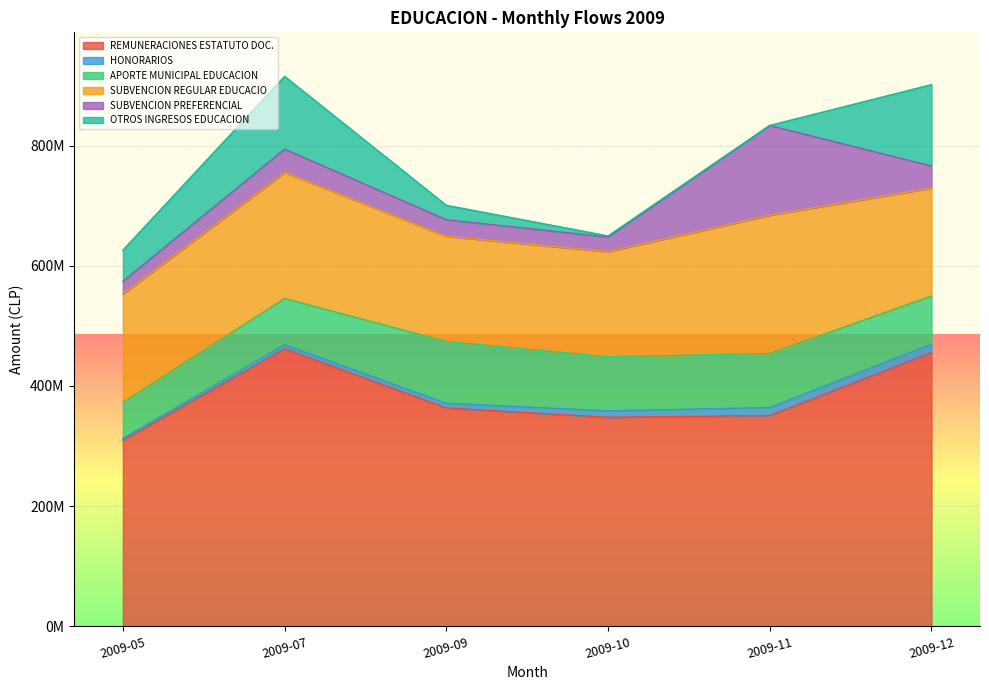

What is the average value of the OTROS INGRESOS EDUCACION series?

55751776